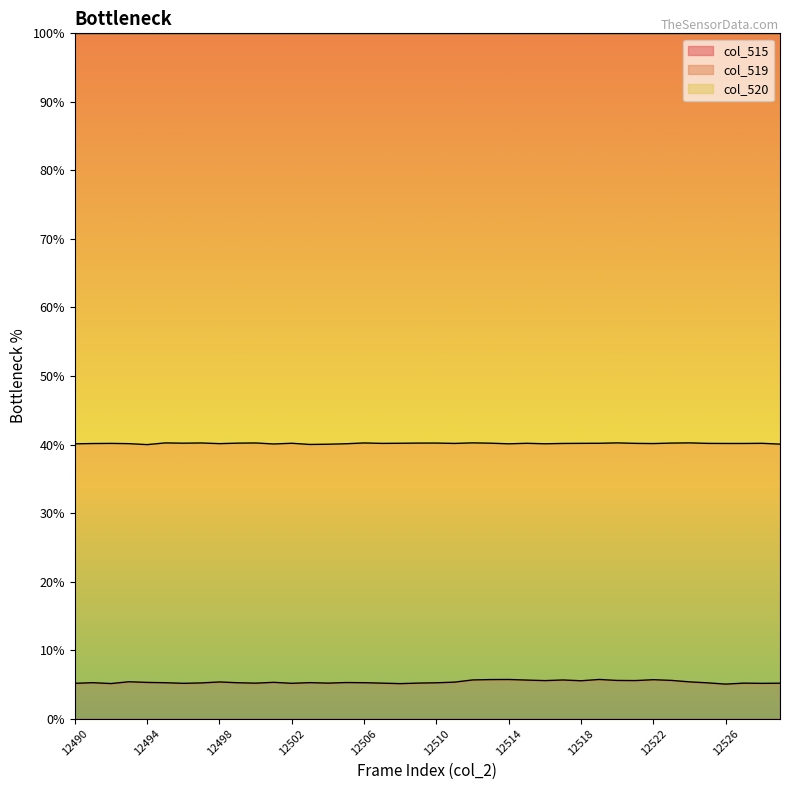

List the labels in order of value, largest first.

12519, 12514, 12513, 12522, 12512, 12517, 12515, 12523, 12520, 12521, 12516, 12518, 12493, 12524, 12498, 12511, 12501, 12494, 12505, 12503, 12491, 12506, 12495, 12499, 12510, 12525, 12497, 12509, 12504, 12527, 12507, 12500, 12529, 12502, 12490, 12496, 12528, 12492, 12508, 12526